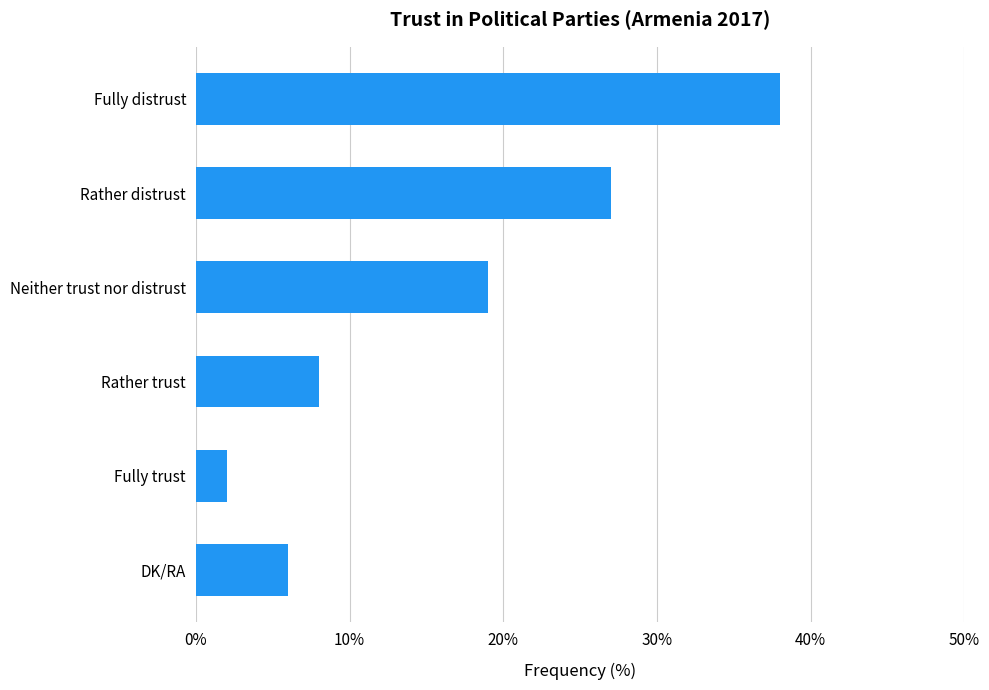

Reading bottom to top, extract all data points from this chart.

6	2	8	19	27	38